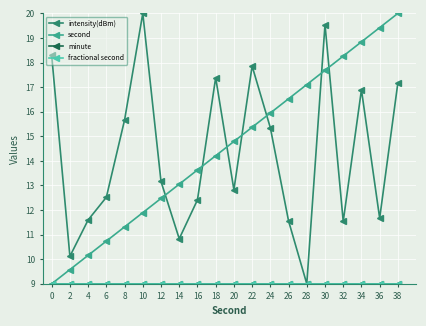

Does the chart have visible grid lines?

Yes